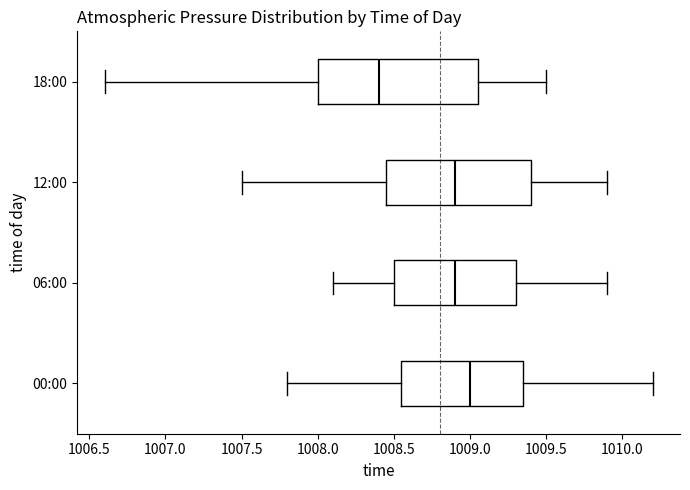

Which box is the widest, from its left edge to its right edge?

18:00